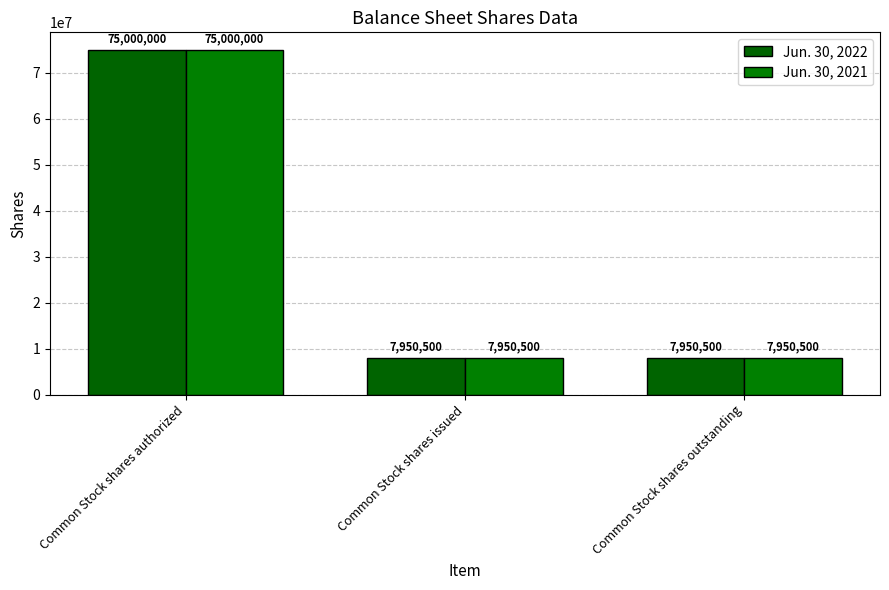

Does the chart contain stacked bars?

No